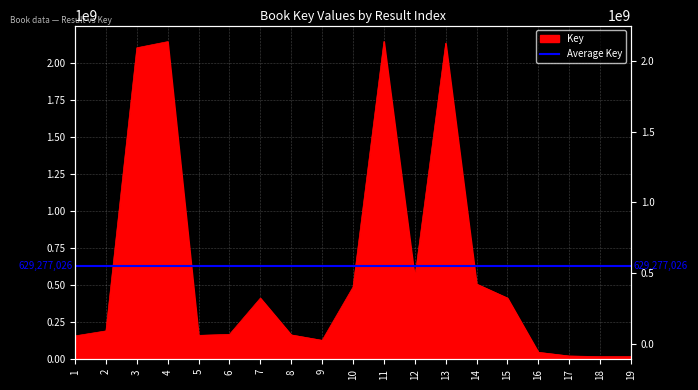

Is it true that the value at 12 is 548773548?

True